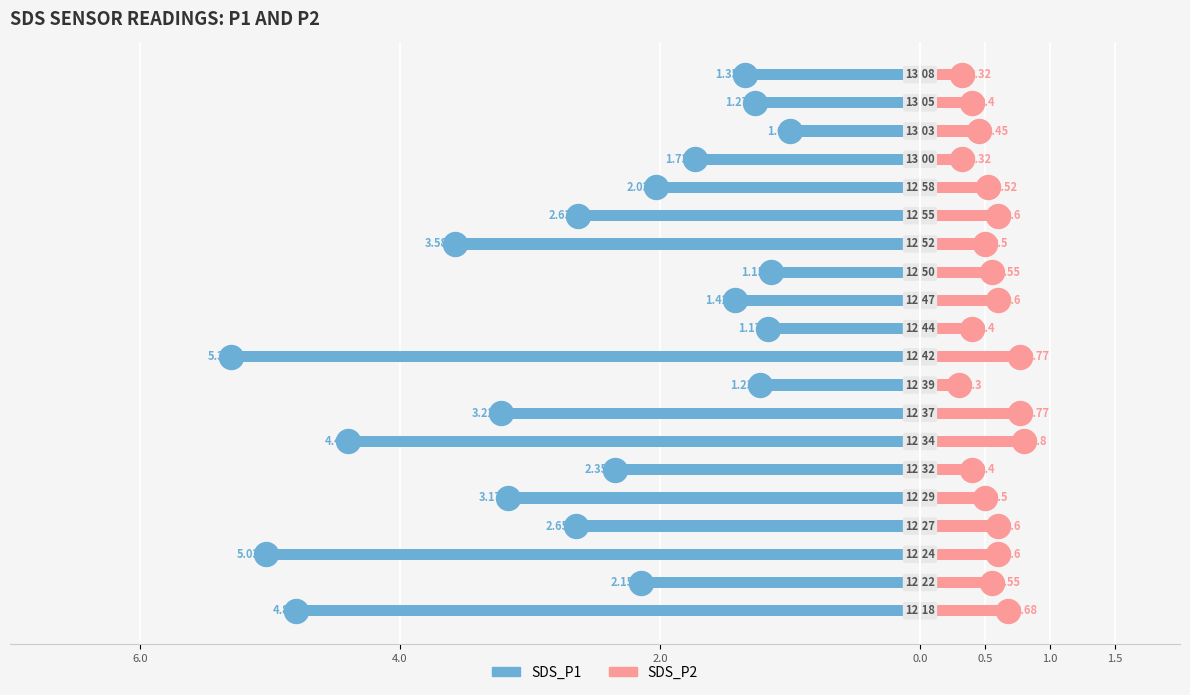

What is the value of the SDS_P2 bar at the 16th from the left?

0.5